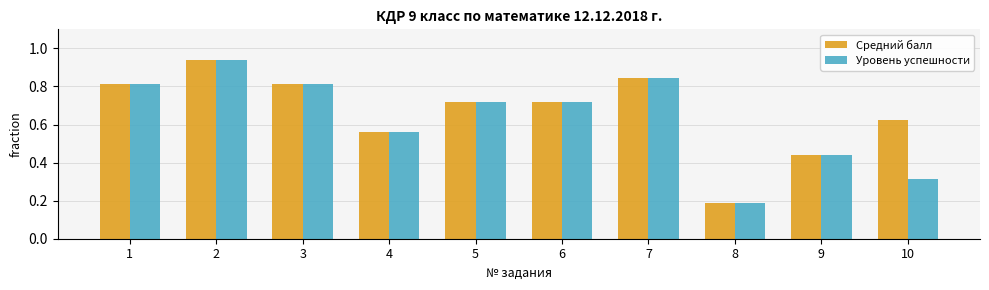

Is it true that Уровень успешности equals 0.4 at 5?

False